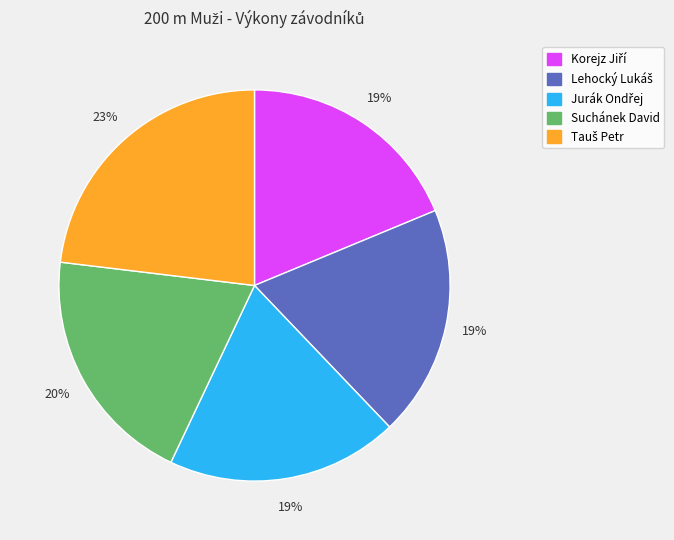

The Suchánek David slice represents 20% of the pie. True or false?

True